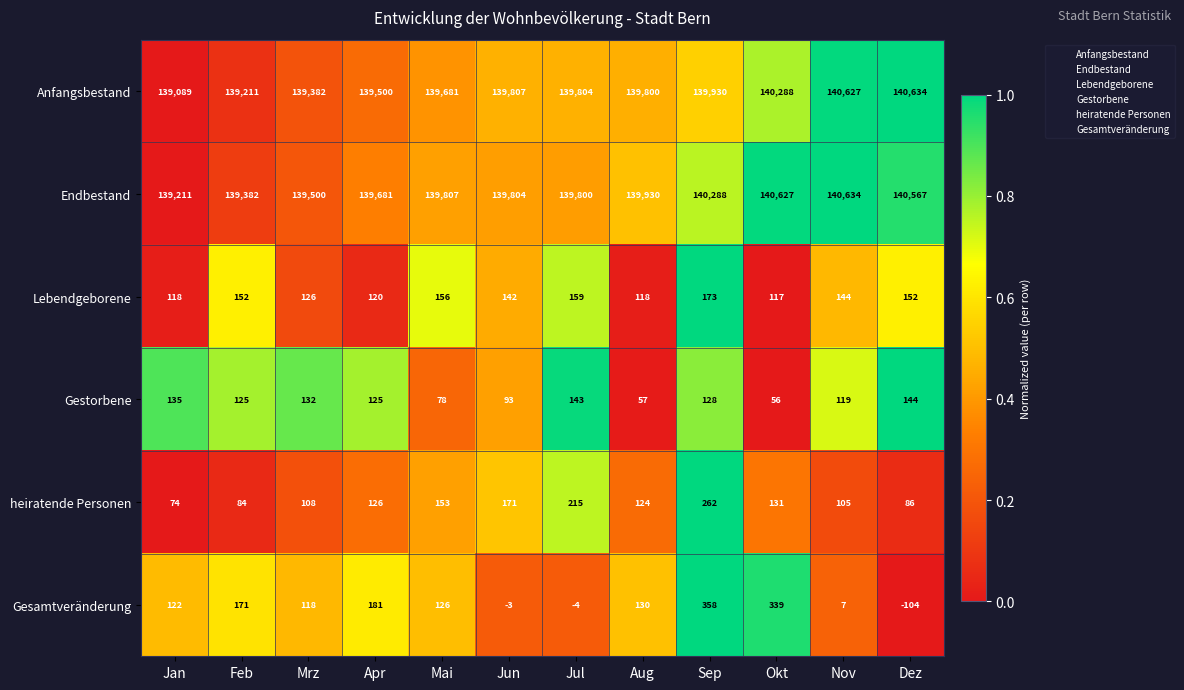

At which category is the sum across all series the highest?

Nov